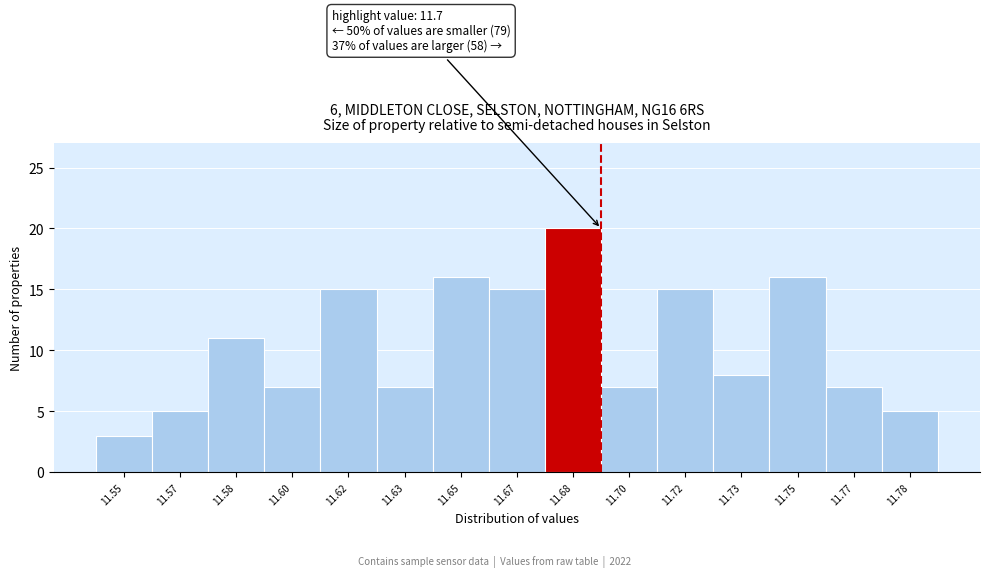

Reading left to right, list all the values displayed in this chart.

11.55=3	11.57=5	11.58=11	11.60=7	11.62=15	11.63=7	11.65=16	11.67=15	11.68=20	11.70=7	11.72=15	11.73=8	11.75=16	11.77=7	11.78=5